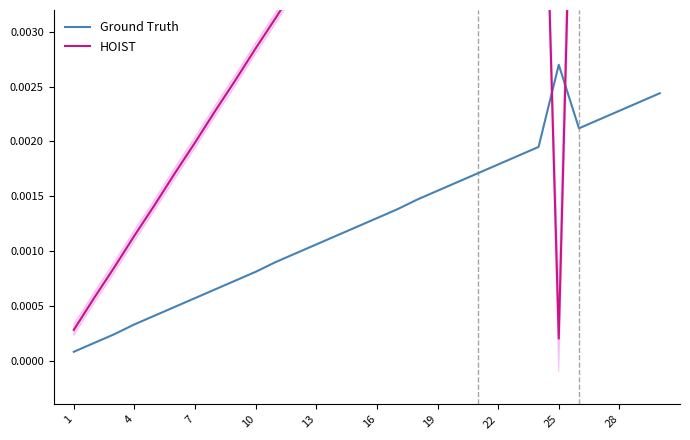

True or false: HOIST and Ground Truth cross at least once.

True